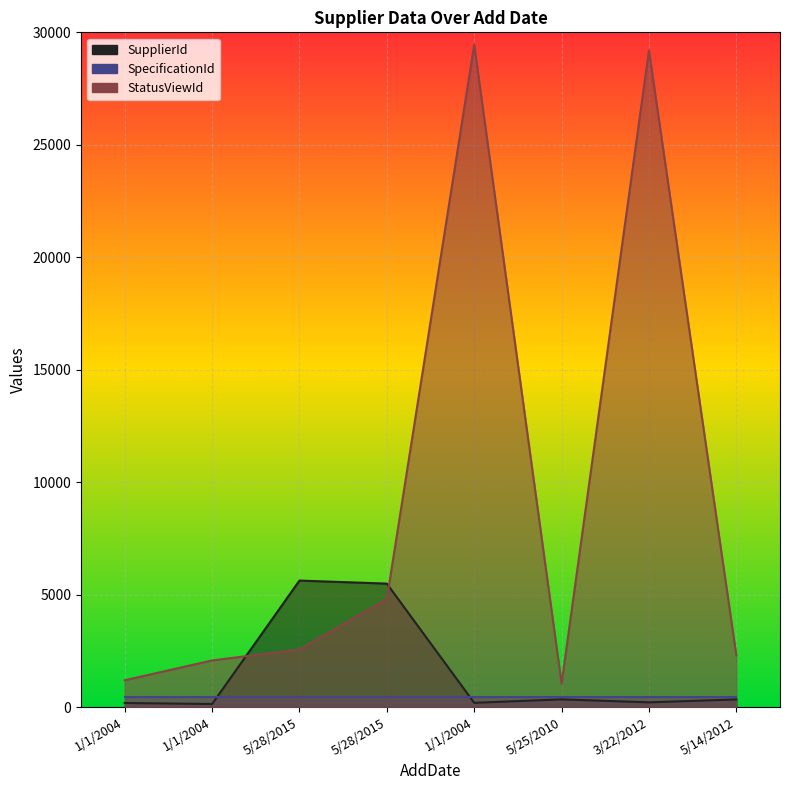

True or false: SupplierId has a value of 2155 at 5/28/2015.

False